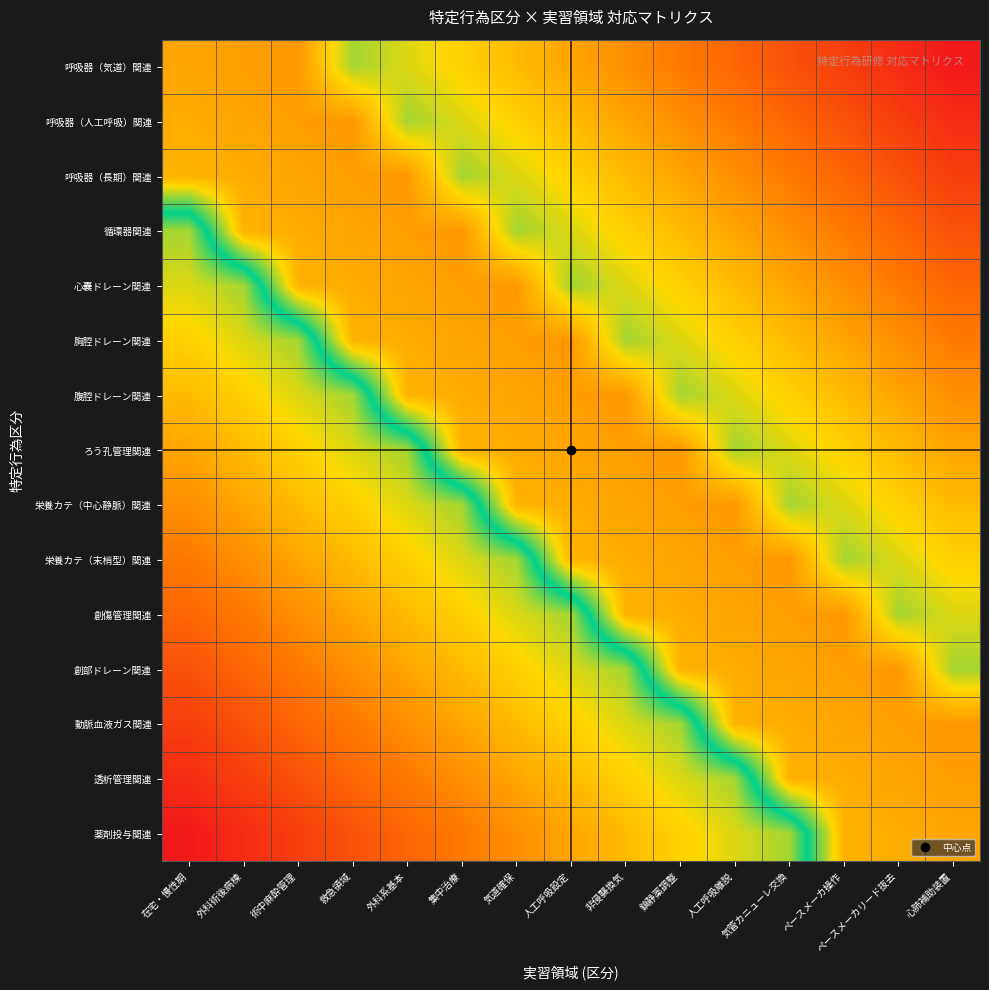

Reading left to right, extract all data points from this chart.

呼吸器（気道）関連: 在宅・慢性期=0.8	外科術後病棟=0.8	術中麻酔管理=0.8	救急領域=0.6	外科系基本=0.6	集中治療=0.7	気道確保=0.7	人工呼吸設定=0.8	非侵襲換気=0.8	鎮静薬調整=0.8	人工呼吸離脱=0.9	気管カニューレ交換=0.9	ペースメーカ操作=0.9	ペースメーカリード抜去=1.0	心肺補助装置=1.0
呼吸器（人工呼吸）関連: 在宅・慢性期=0.7	外科術後病棟=0.8	術中麻酔管理=0.8	救急領域=0.8	外科系基本=0.6	集中治療=0.6	気道確保=0.7	人工呼吸設定=0.7	非侵襲換気=0.8	鎮静薬調整=0.8	人工呼吸離脱=0.8	気管カニューレ交換=0.9	ペースメーカ操作=0.9	ペースメーカリード抜去=0.9	心肺補助装置=1.0
呼吸器（長期）関連: 在宅・慢性期=0.7	外科術後病棟=0.7	術中麻酔管理=0.8	救急領域=0.8	外科系基本=0.8	集中治療=0.6	気道確保=0.6	人工呼吸設定=0.7	非侵襲換気=0.7	鎮静薬調整=0.8	人工呼吸離脱=0.8	気管カニューレ交換=0.8	ペースメーカ操作=0.9	ペースメーカリード抜去=0.9	心肺補助装置=0.9
循環器関連: 在宅・慢性期=0.4	外科術後病棟=0.7	術中麻酔管理=0.7	救急領域=0.8	外科系基本=0.8	集中治療=0.8	気道確保=0.6	人工呼吸設定=0.6	非侵襲換気=0.7	鎮静薬調整=0.7	人工呼吸離脱=0.8	気管カニューレ交換=0.8	ペースメーカ操作=0.8	ペースメーカリード抜去=0.9	心肺補助装置=0.9
心嚢ドレーン関連: 在宅・慢性期=0.4	外科術後病棟=0.4	術中麻酔管理=0.7	救急領域=0.7	外科系基本=0.8	集中治療=0.8	気道確保=0.8	人工呼吸設定=0.6	非侵襲換気=0.6	鎮静薬調整=0.7	人工呼吸離脱=0.7	気管カニューレ交換=0.8	ペースメーカ操作=0.8	ペースメーカリード抜去=0.8	心肺補助装置=0.9
胸腔ドレーン関連: 在宅・慢性期=0.3	外科術後病棟=0.4	術中麻酔管理=0.4	救急領域=0.7	外科系基本=0.7	集中治療=0.8	気道確保=0.8	人工呼吸設定=0.8	非侵襲換気=0.6	鎮静薬調整=0.6	人工呼吸離脱=0.7	気管カニューレ交換=0.7	ペースメーカ操作=0.8	ペースメーカリード抜去=0.8	心肺補助装置=0.8
腹腔ドレーン関連: 在宅・慢性期=0.3	外科術後病棟=0.3	術中麻酔管理=0.4	救急領域=0.4	外科系基本=0.7	集中治療=0.7	気道確保=0.8	人工呼吸設定=0.8	非侵襲換気=0.8	鎮静薬調整=0.6	人工呼吸離脱=0.6	気管カニューレ交換=0.7	ペースメーカ操作=0.7	ペースメーカリード抜去=0.8	心肺補助装置=0.8
ろう孔管理関連: 在宅・慢性期=0.2	外科術後病棟=0.3	術中麻酔管理=0.3	救急領域=0.4	外科系基本=0.4	集中治療=0.7	気道確保=0.7	人工呼吸設定=0.8	非侵襲換気=0.8	鎮静薬調整=0.8	人工呼吸離脱=0.6	気管カニューレ交換=0.6	ペースメーカ操作=0.7	ペースメーカリード抜去=0.7	心肺補助装置=0.8
栄養カテ（中心静脈）関連: 在宅・慢性期=0.2	外科術後病棟=0.2	術中麻酔管理=0.3	救急領域=0.3	外科系基本=0.4	集中治療=0.4	気道確保=0.7	人工呼吸設定=0.7	非侵襲換気=0.8	鎮静薬調整=0.8	人工呼吸離脱=0.8	気管カニューレ交換=0.6	ペースメーカ操作=0.6	ペースメーカリード抜去=0.7	心肺補助装置=0.7
栄養カテ（末梢型）関連: 在宅・慢性期=0.2	外科術後病棟=0.2	術中麻酔管理=0.2	救急領域=0.3	外科系基本=0.3	集中治療=0.4	気道確保=0.4	人工呼吸設定=0.7	非侵襲換気=0.7	鎮静薬調整=0.8	人工呼吸離脱=0.8	気管カニューレ交換=0.8	ペースメーカ操作=0.6	ペースメーカリード抜去=0.6	心肺補助装置=0.7
創傷管理関連: 在宅・慢性期=0.1	外科術後病棟=0.2	術中麻酔管理=0.2	救急領域=0.3	外科系基本=0.3	集中治療=0.3	気道確保=0.4	人工呼吸設定=0.4	非侵襲換気=0.7	鎮静薬調整=0.7	人工呼吸離脱=0.8	気管カニューレ交換=0.8	ペースメーカ操作=0.8	ペースメーカリード抜去=0.6	心肺補助装置=0.6
創部ドレーン関連: 在宅・慢性期=0.1	外科術後病棟=0.1	術中麻酔管理=0.2	救急領域=0.2	外科系基本=0.2	集中治療=0.3	気道確保=0.3	人工呼吸設定=0.4	非侵襲換気=0.4	鎮静薬調整=0.7	人工呼吸離脱=0.7	気管カニューレ交換=0.8	ペースメーカ操作=0.8	ペースメーカリード抜去=0.8	心肺補助装置=0.6
動脈血液ガス関連: 在宅・慢性期=0.1	外科術後病棟=0.1	術中麻酔管理=0.1	救急領域=0.2	外科系基本=0.2	集中治療=0.2	気道確保=0.3	人工呼吸設定=0.3	非侵襲換気=0.4	鎮静薬調整=0.4	人工呼吸離脱=0.7	気管カニューレ交換=0.7	ペースメーカ操作=0.8	ペースメーカリード抜去=0.8	心肺補助装置=0.8
透析管理関連: 在宅・慢性期=0.0	外科術後病棟=0.1	術中麻酔管理=0.1	救急領域=0.1	外科系基本=0.2	集中治療=0.2	気道確保=0.2	人工呼吸設定=0.3	非侵襲換気=0.3	鎮静薬調整=0.4	人工呼吸離脱=0.4	気管カニューレ交換=0.7	ペースメーカ操作=0.7	ペースメーカリード抜去=0.8	心肺補助装置=0.8
薬剤投与関連: 在宅・慢性期=0.0	外科術後病棟=0.0	術中麻酔管理=0.1	救急領域=0.1	外科系基本=0.1	集中治療=0.2	気道確保=0.2	人工呼吸設定=0.2	非侵襲換気=0.3	鎮静薬調整=0.3	人工呼吸離脱=0.4	気管カニューレ交換=0.4	ペースメーカ操作=0.7	ペースメーカリード抜去=0.7	心肺補助装置=0.8